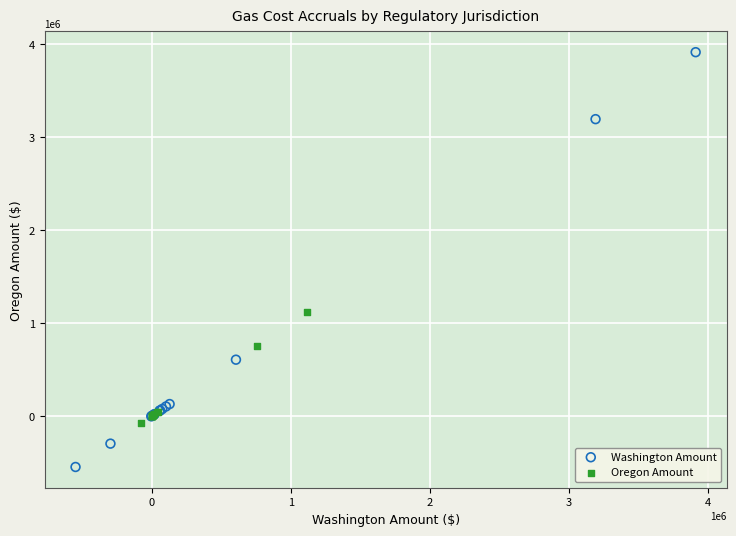

Which series contains the highest Y value?

Washington Amount